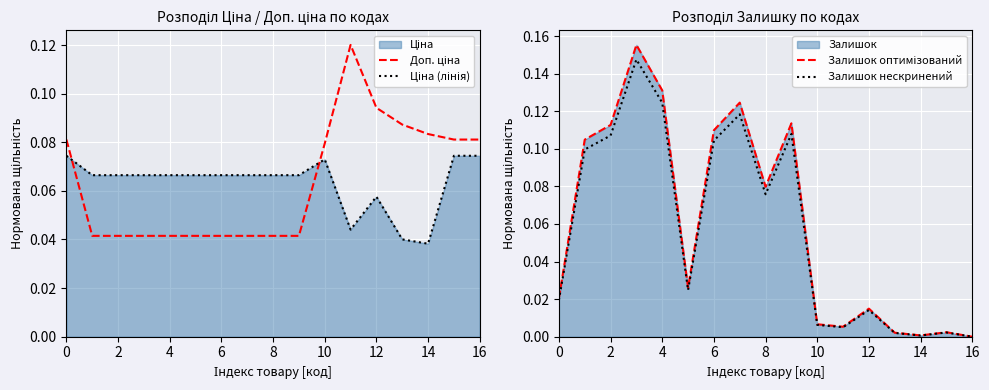

What is the total value across all series at 11?

0.2